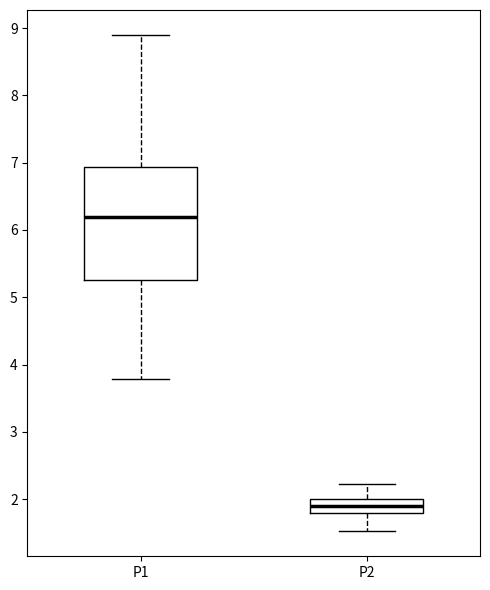

Reading left to right, read every box against the y-axis: the position of its median line, the range the box covers, and the ends of its whiskers. The values are not printed on the chart, so give them approximately, as read against the axis.

P1: median 6.2, box 5.3 to 6.9, whiskers 3.8 to 8.9
P2: median 1.9, box 1.8 to 2.0, whiskers 1.5 to 2.2